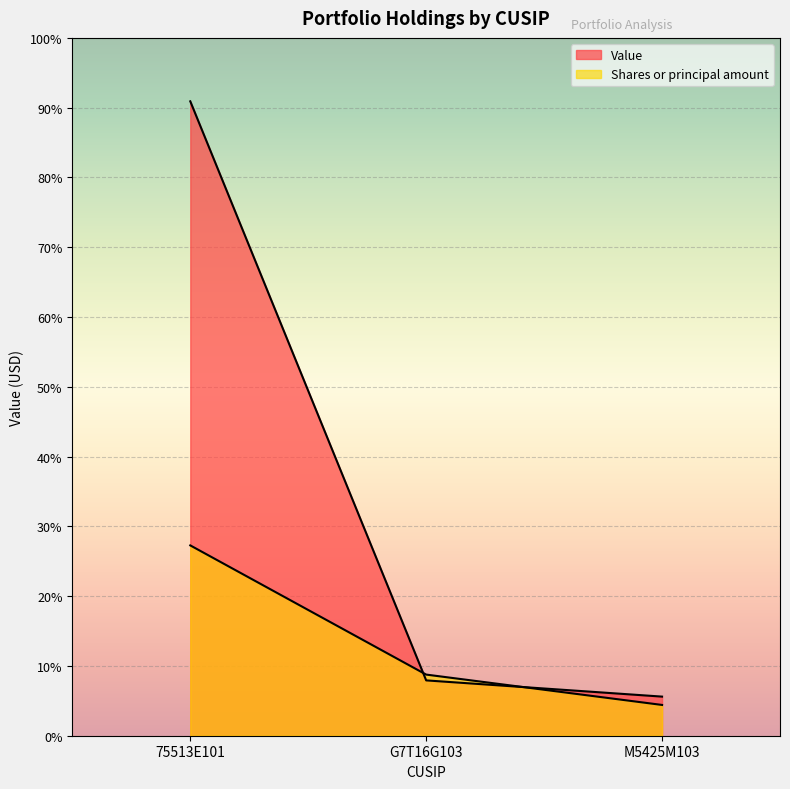

What is the average value of the Shares or principal amount series?

557363.0